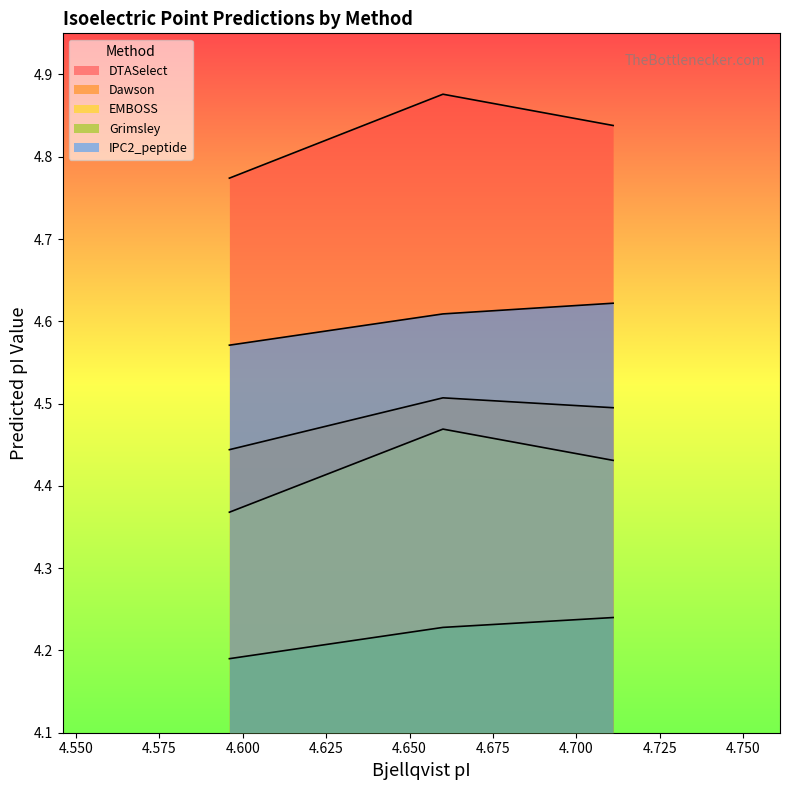

The value of IPC2_peptide at 4.66 is 7.5. True or false?

False